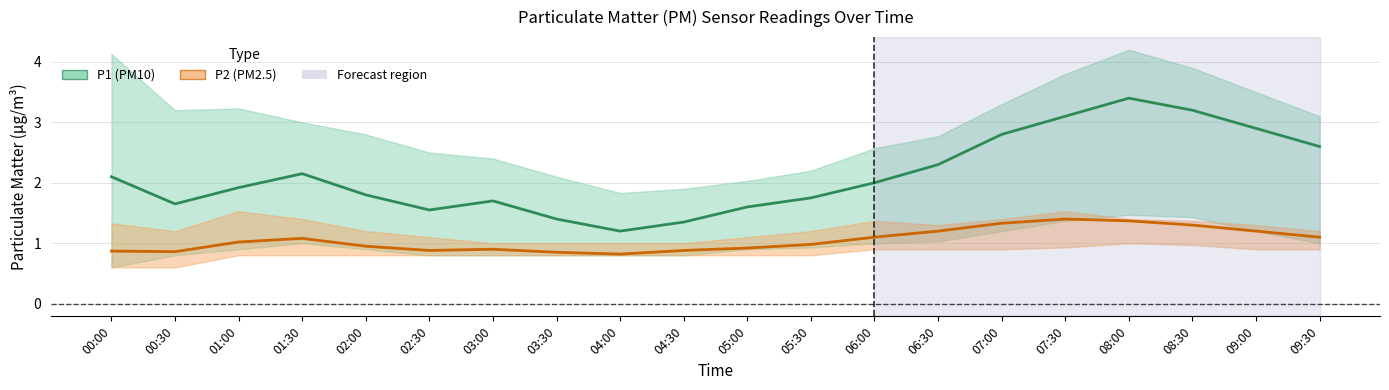

How many data points in P1 (PM10) are less than 2?

10